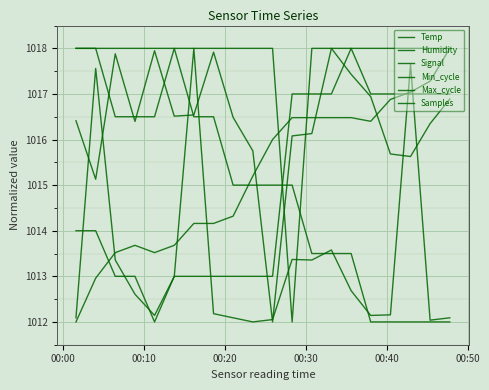

Which series has the largest total across all categories?

Min_cycle